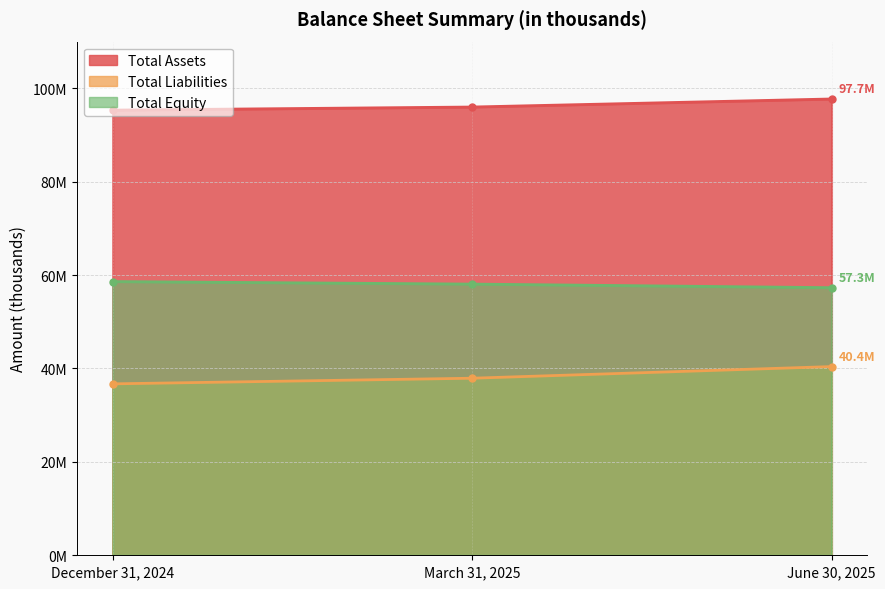

Which has a higher value, June 30, 2025 or December 31, 2024?

June 30, 2025